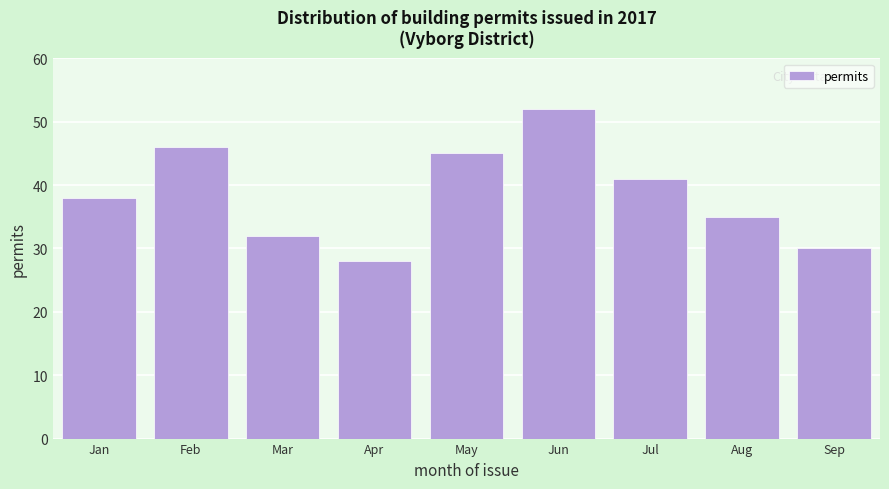

Reading right to left, transcribe all the data shown in this chart.

30	35	41	52	45	28	32	46	38